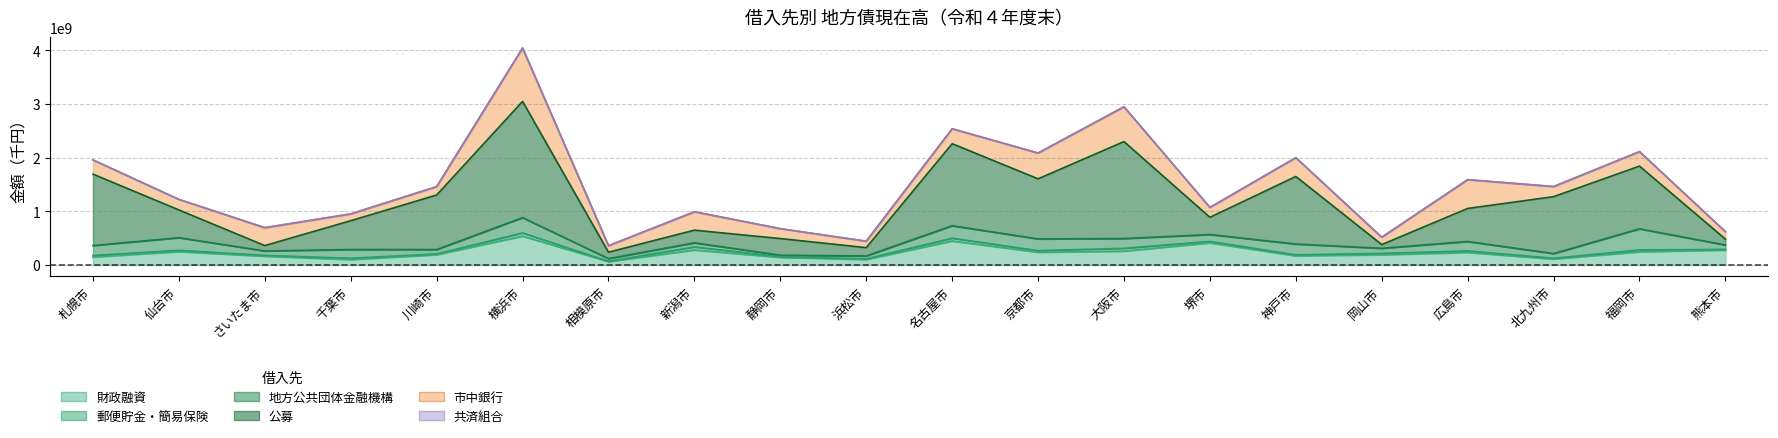

What is the sum of all 市中銀行 values?

6051457083